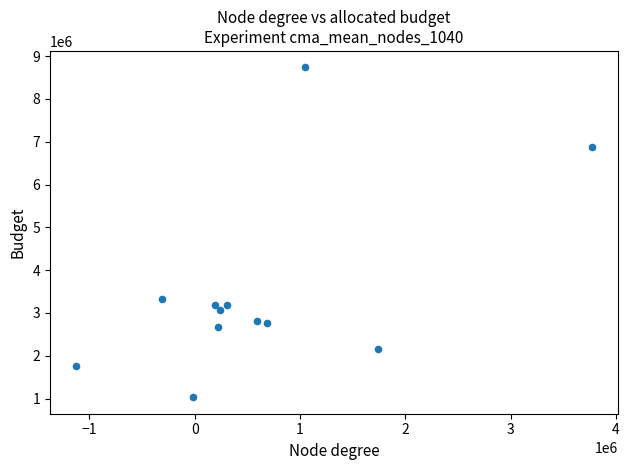

What Y value in the scatter plot is closest to 4883806?

3322193.5